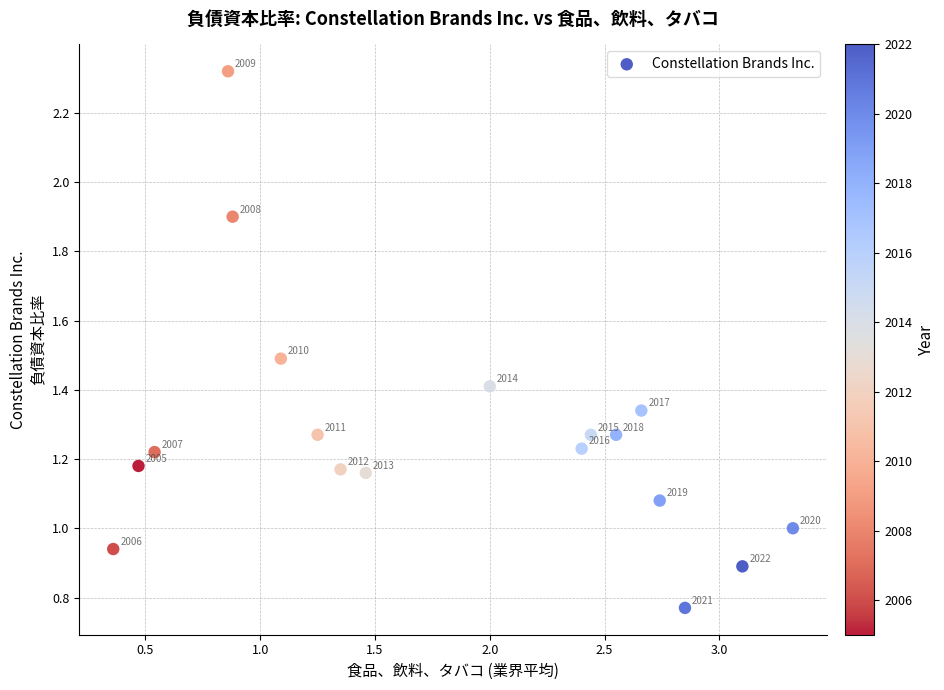

What Y value in the scatter plot is closest to 1?

1.0